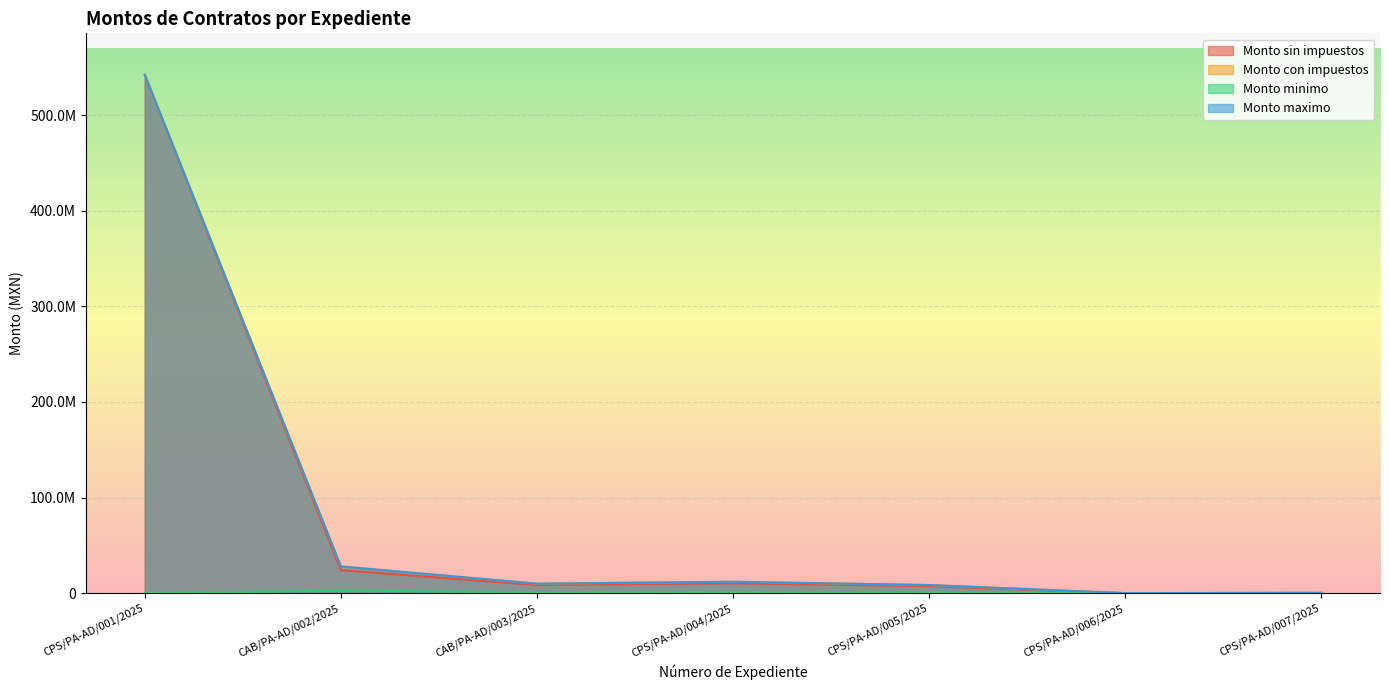

The Monto sin impuestos series shows 7413793.1 at CPS/PA-AD/005/2025. True or false?

True